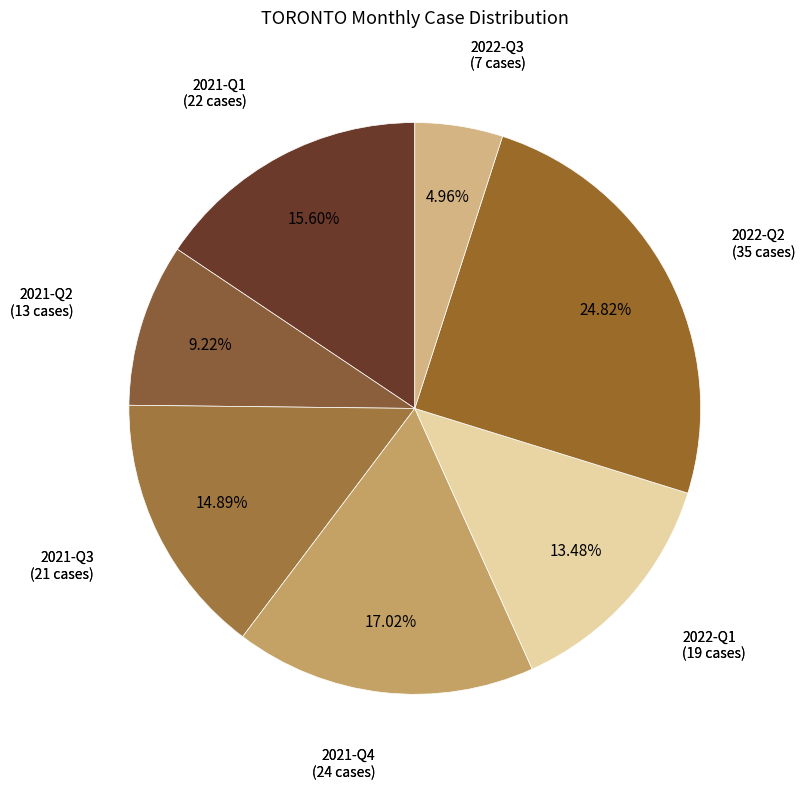

What is the largest slice in the pie chart?

2022-Q2 (35 cases)